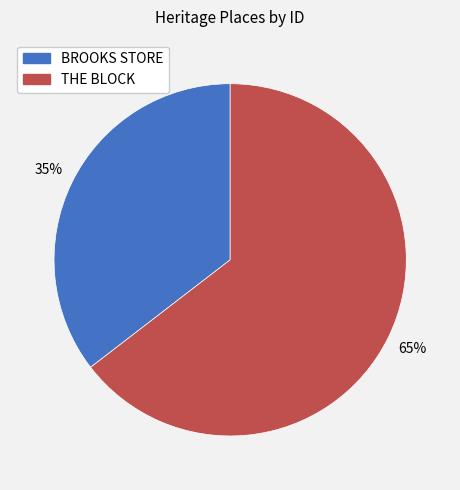

Between THE BLOCK and BROOKS STORE, which is larger?

THE BLOCK